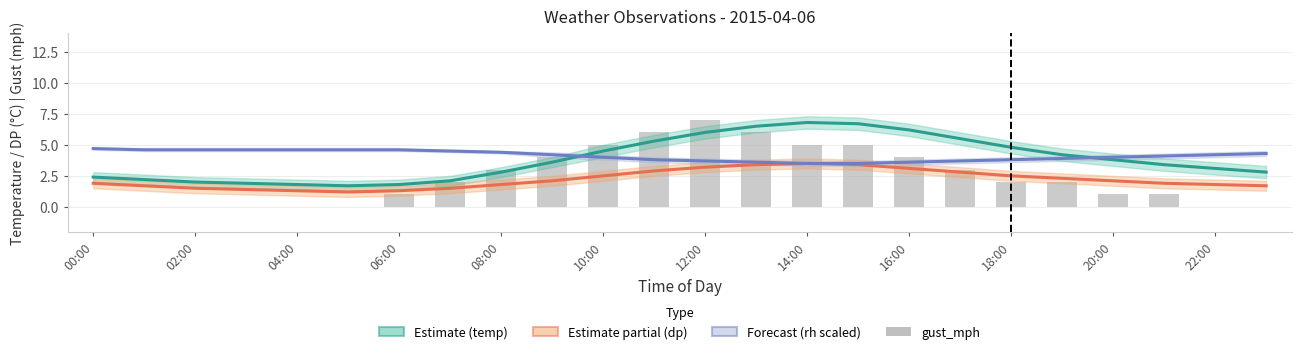

Are the bars grouped side by side (vs. stacked)?

Yes